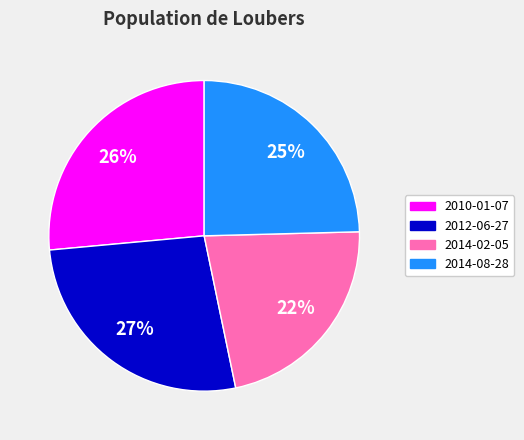

Is it true that 2014-08-28 is 25% of the pie?

True